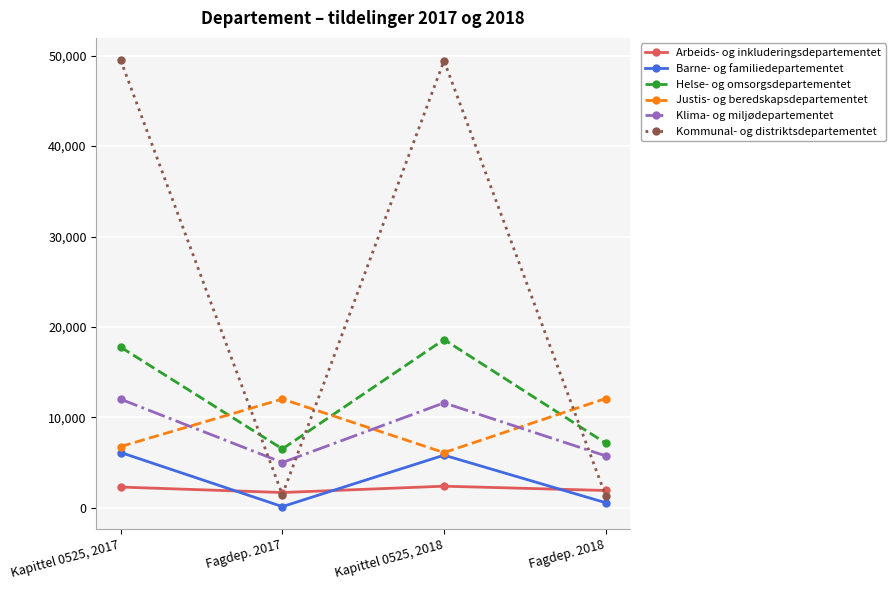

Rank the categories by Arbeids- og inkluderingsdepartementet value from lowest to highest.

Fagdep. 2017, Fagdep. 2018, Kapittel 0525, 2017, Kapittel 0525, 2018